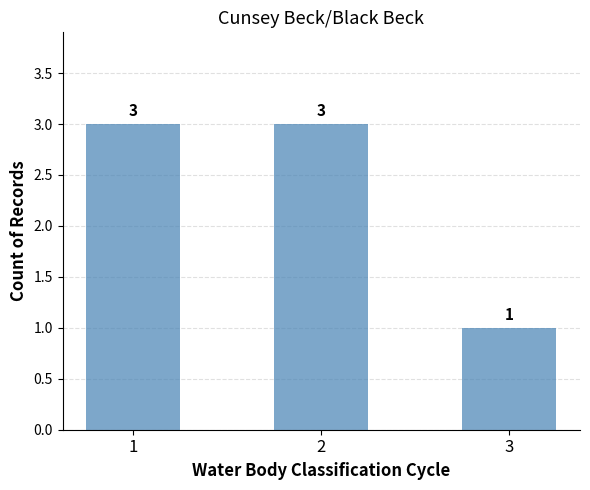

The value at 1 is 4. True or false?

False